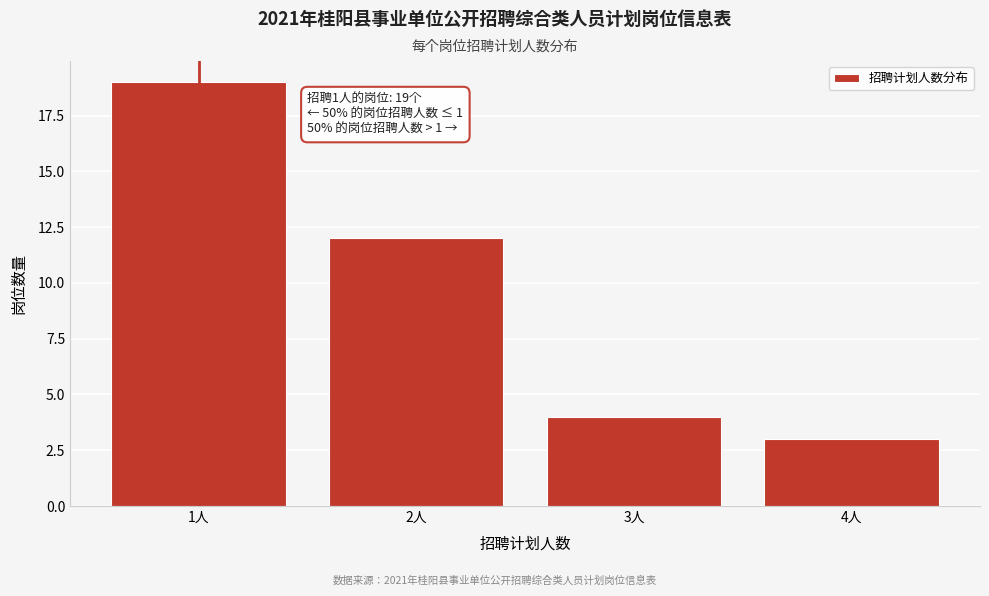

Reading right to left, extract all data points from this chart.

3	4	12	19